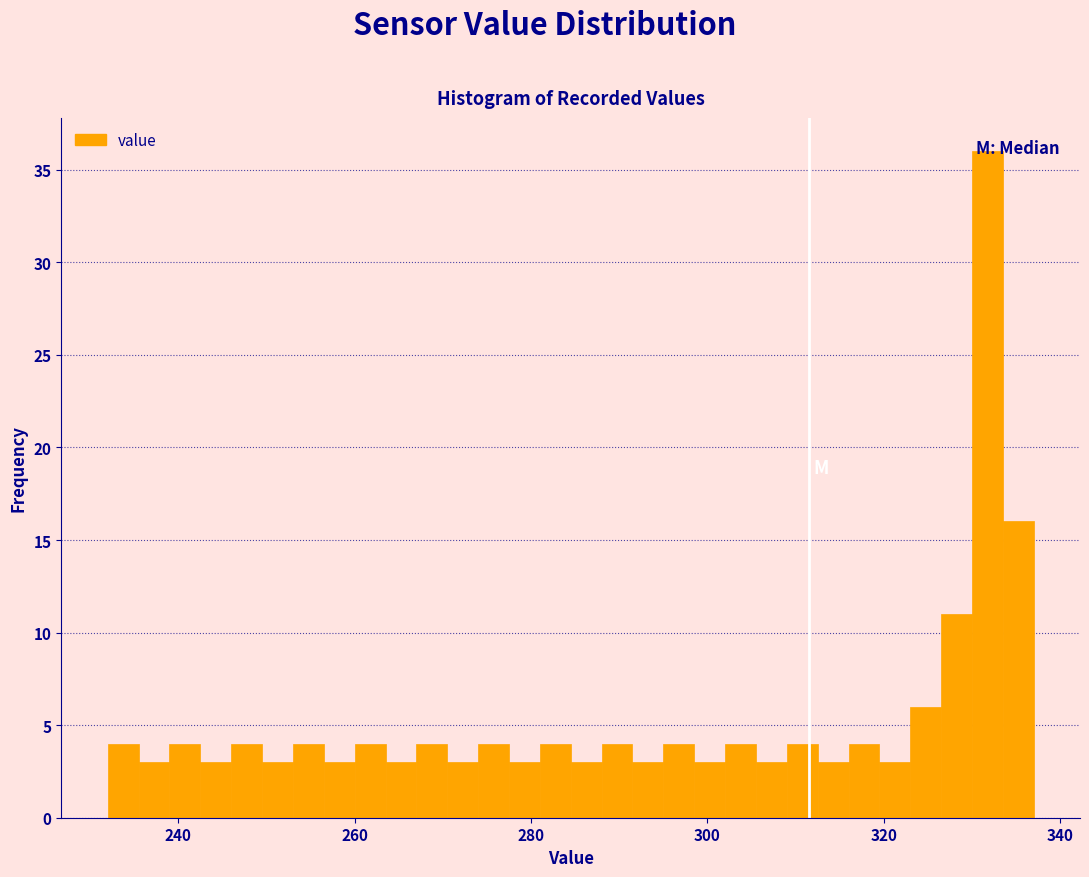

Read against the x-axis, roughly where is the centre of the tallest bar?

332